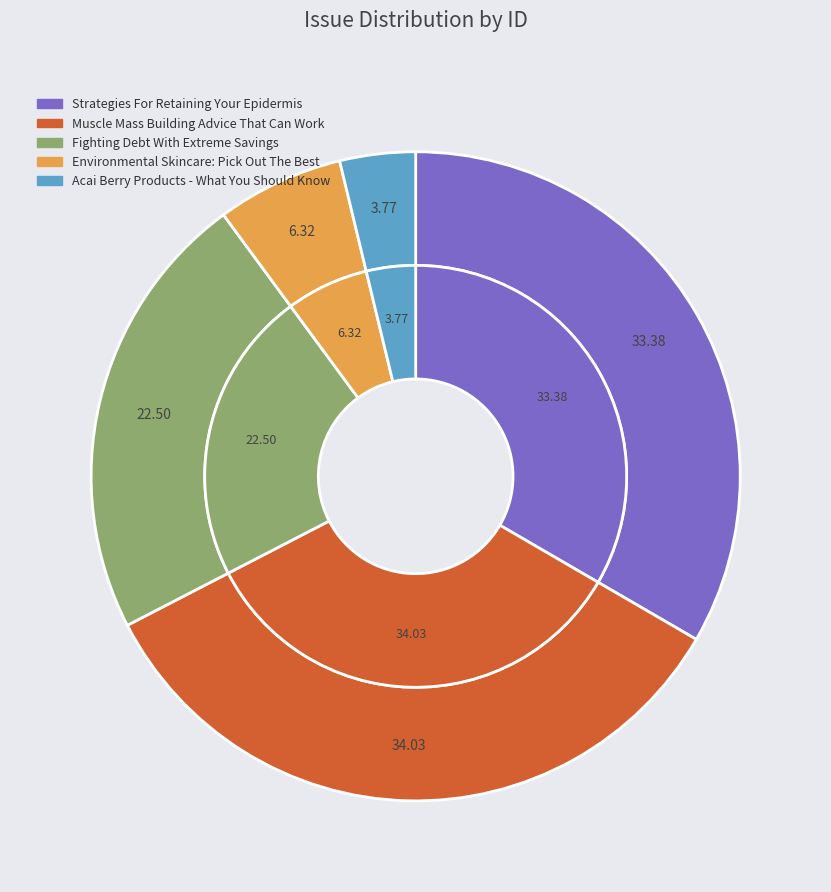

Does Fighting Debt With Extreme Savings account for over 50% of the chart?

No